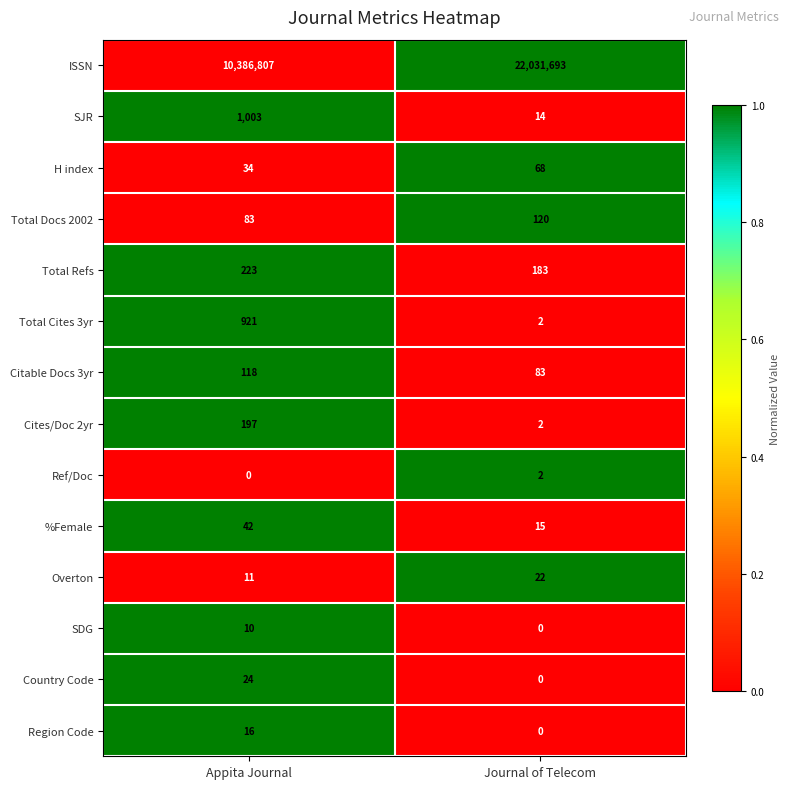

At how many categories does at least one series exceed 0?

2